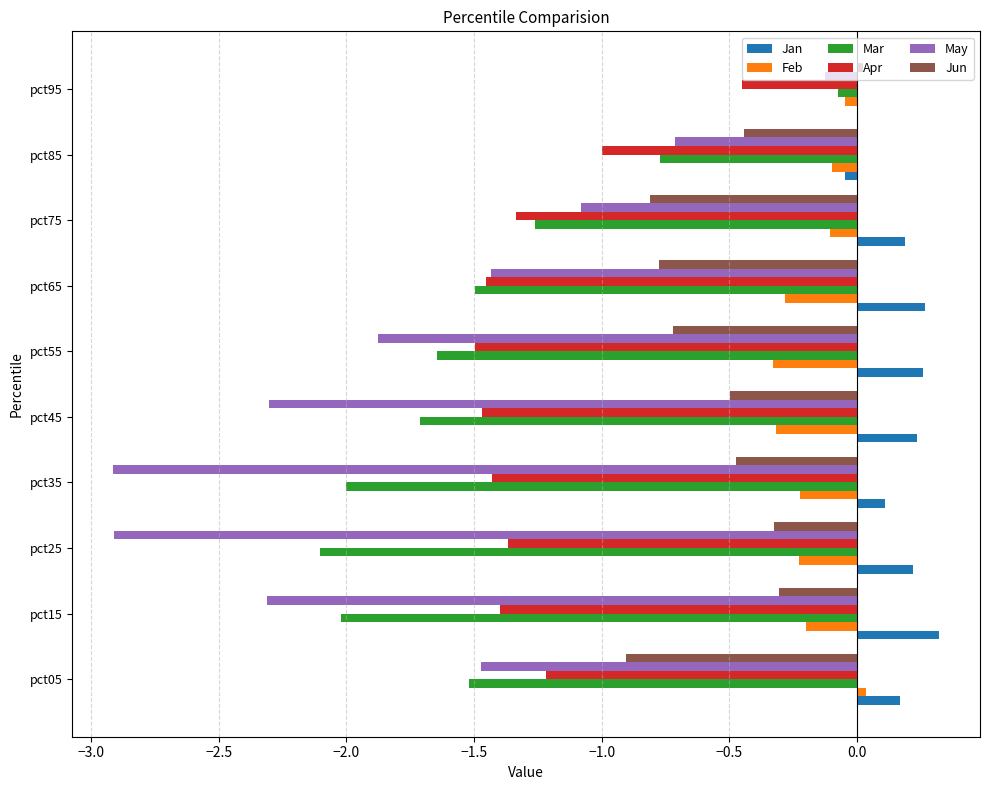

Which series has the widest spread of values?

May